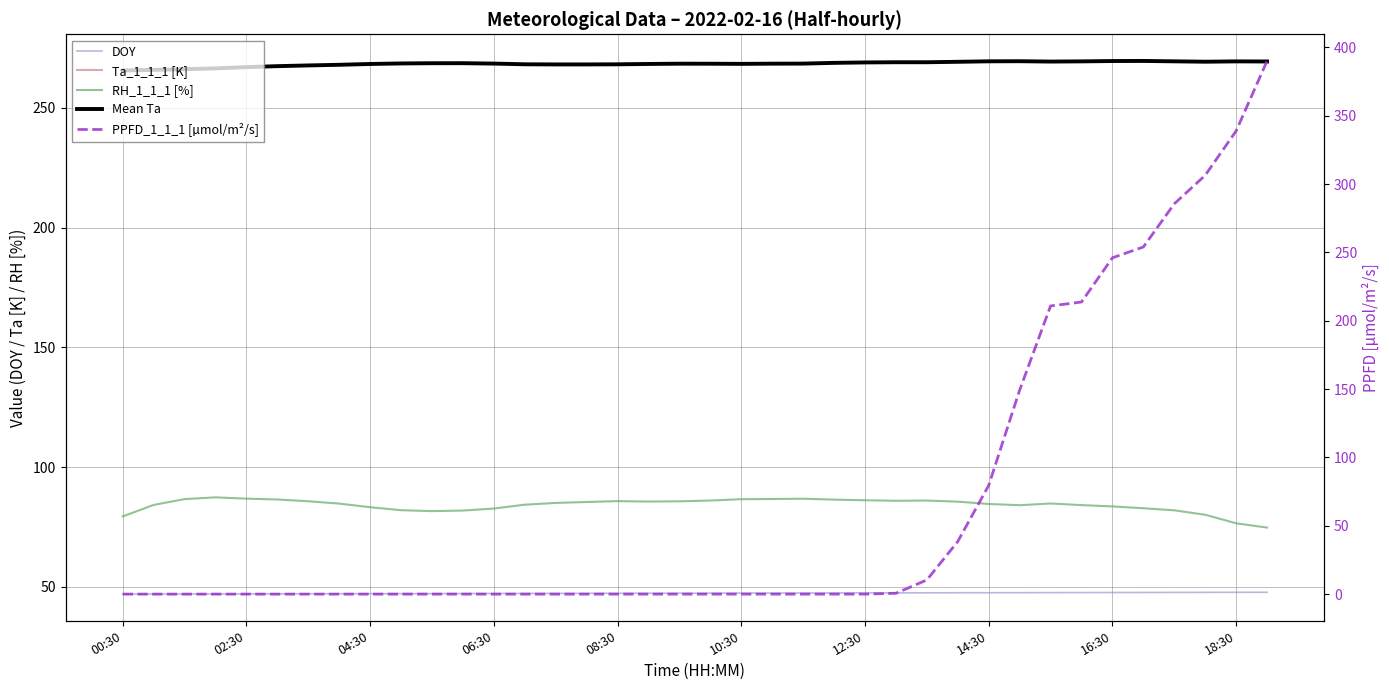

What is the sum of all Mean Ta values?

10198.4